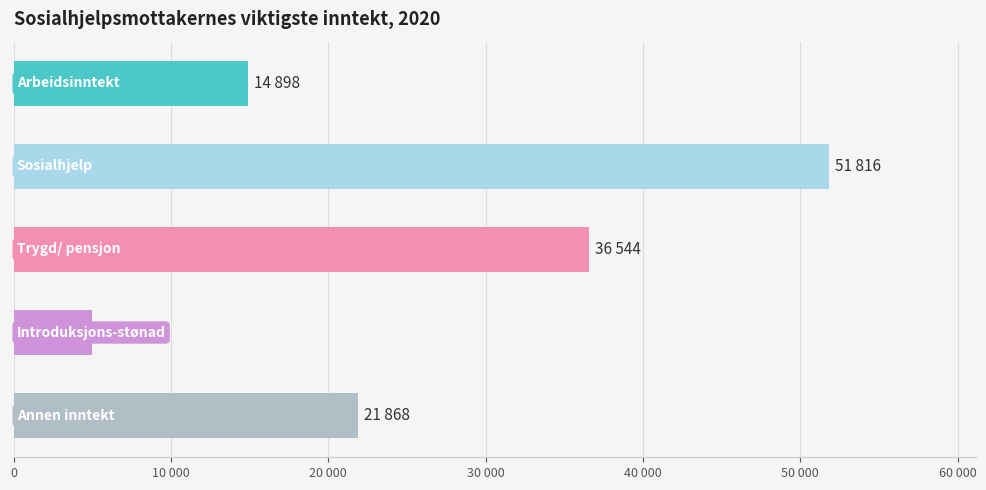

How many values are between 14898 and 36544?

3